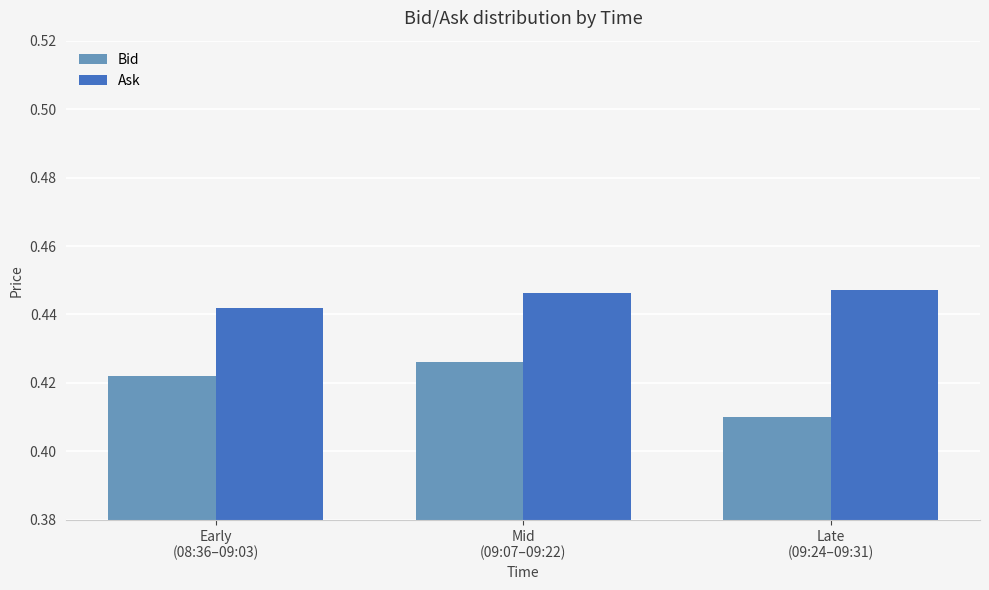

Count the Bid values in the range 0 to 1.

3